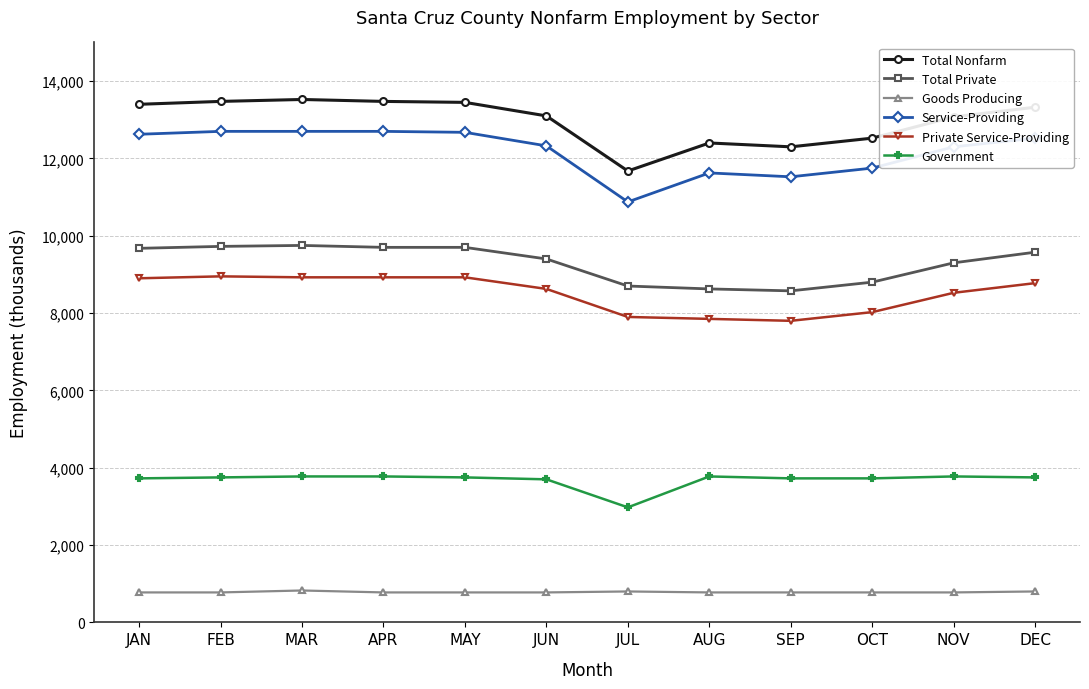

True or false: Total Nonfarm has more than 0 points higher than both neighbors.

True